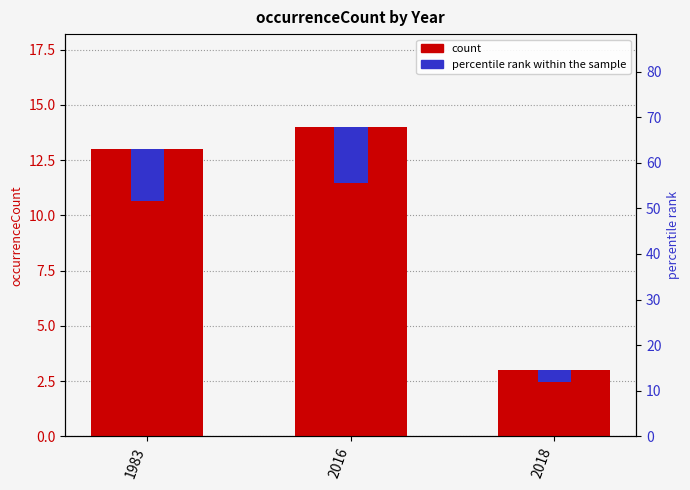

At 2018, list the series in order from largest to smallest.

count, percentile rank within the sample